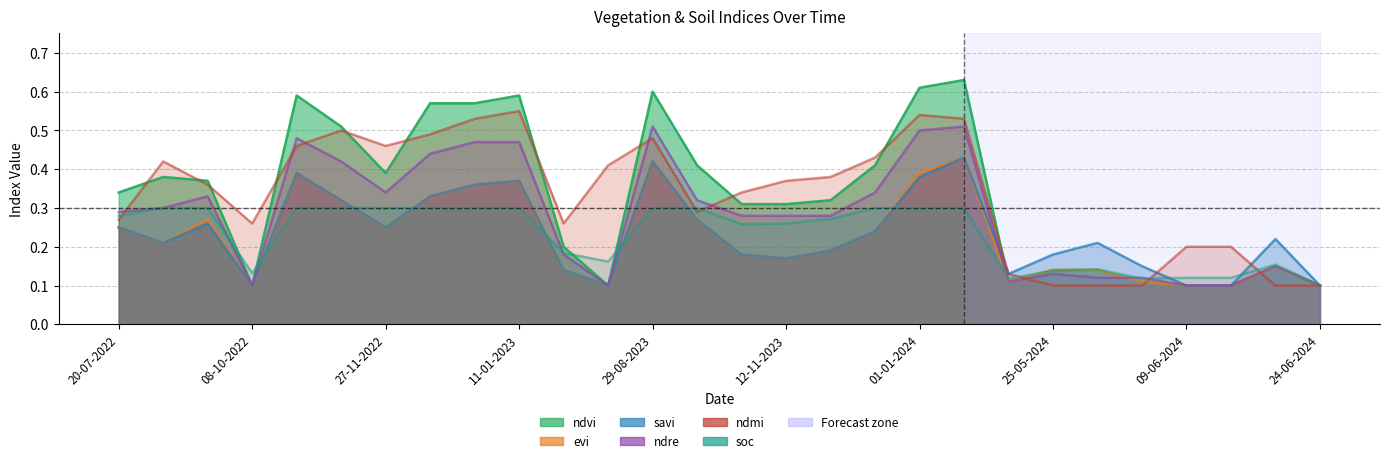

Reading right to left, what are all the values shown in this chart?

ndvi: 0.1	0.1	0.1	0.1	0.1	0.1	0.1	0.1	0.6	0.6	0.4	0.3	0.3	0.3	0.4	0.6	0.1	0.2	0.6	0.6	0.6	0.4	0.5	0.6	0.1	0.4	0.4	0.3
evi: 0.1	0.1	0.1	0.1	0.1	0.1	0.1	0.1	0.4	0.4	0.2	0.2	0.2	0.2	0.3	0.4	0.1	0.1	0.4	0.4	0.3	0.2	0.3	0.4	0.1	0.3	0.2	0.2
savi: 0.1	0.2	0.1	0.1	0.1	0.2	0.2	0.1	0.4	0.4	0.2	0.2	0.2	0.2	0.3	0.4	0.1	0.1	0.4	0.4	0.3	0.2	0.3	0.4	0.1	0.3	0.2	0.2
ndre: 0.1	0.1	0.1	0.1	0.1	0.1	0.1	0.1	0.5	0.5	0.3	0.3	0.3	0.3	0.3	0.5	0.1	0.2	0.5	0.5	0.4	0.3	0.4	0.5	0.1	0.3	0.3	0.3
ndmi: 0.1	0.1	0.2	0.2	0.1	0.1	0.1	0.1	0.5	0.5	0.4	0.4	0.4	0.3	0.3	0.5	0.4	0.3	0.6	0.5	0.5	0.5	0.5	0.5	0.3	0.4	0.4	0.3
soc: 0.1	0.2	0.1	0.1	0.1	0.1	0.1	0.1	0.3	0.3	0.3	0.3	0.3	0.3	0.3	0.3	0.2	0.2	0.3	0.3	0.3	0.3	0.3	0.3	0.1	0.3	0.3	0.3